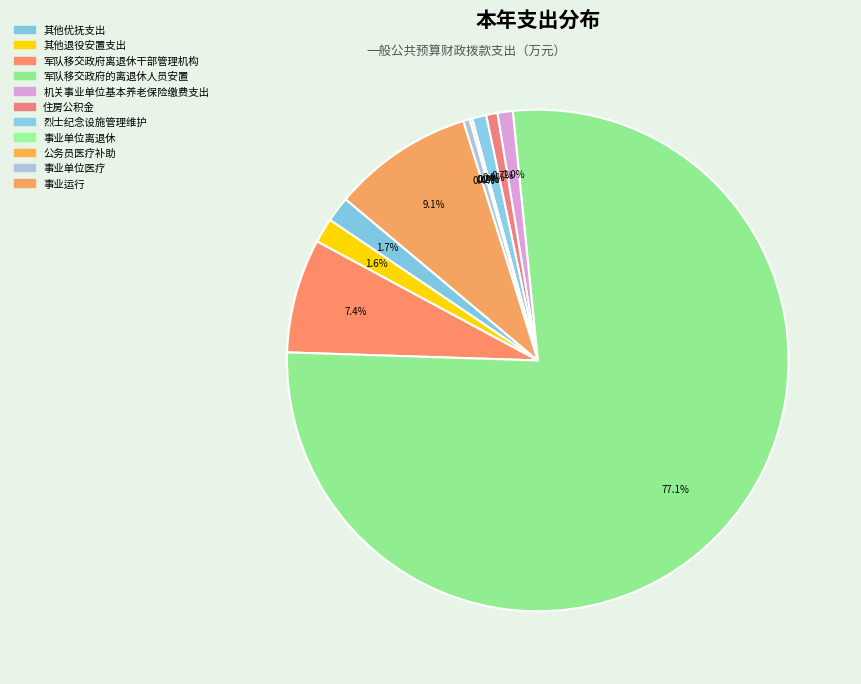

True or false: 烈士纪念设施管理维护 accounts for 1% of the total.

True